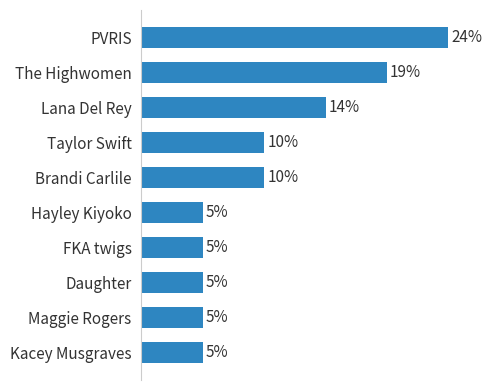

Which category has the highest value across all series?

PVRIS